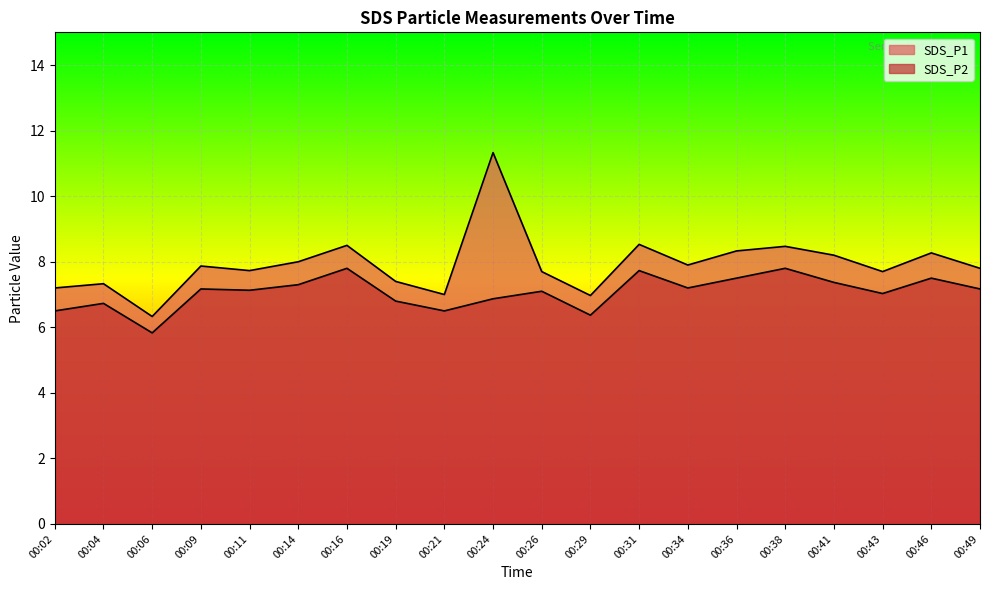

Which series changed the most between 00:31 and 00:46?

SDS_P1